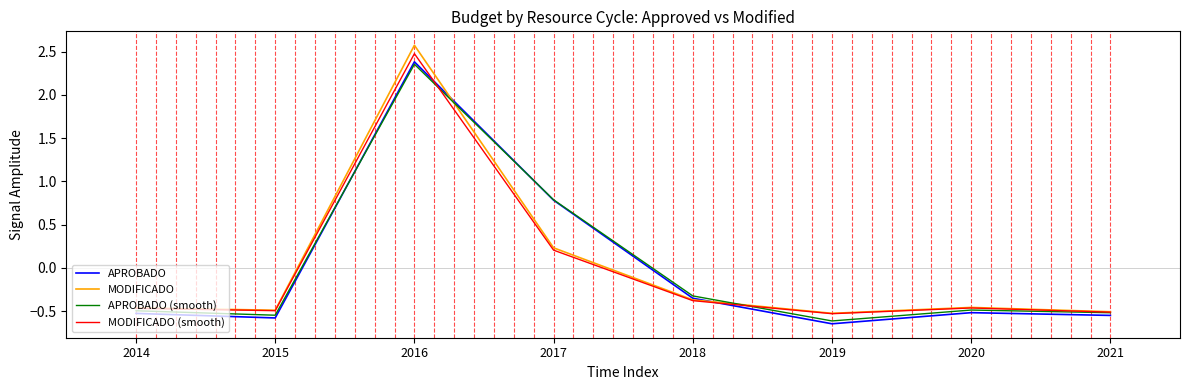

Which series changed the most between 2015 and 2018?

APROBADO